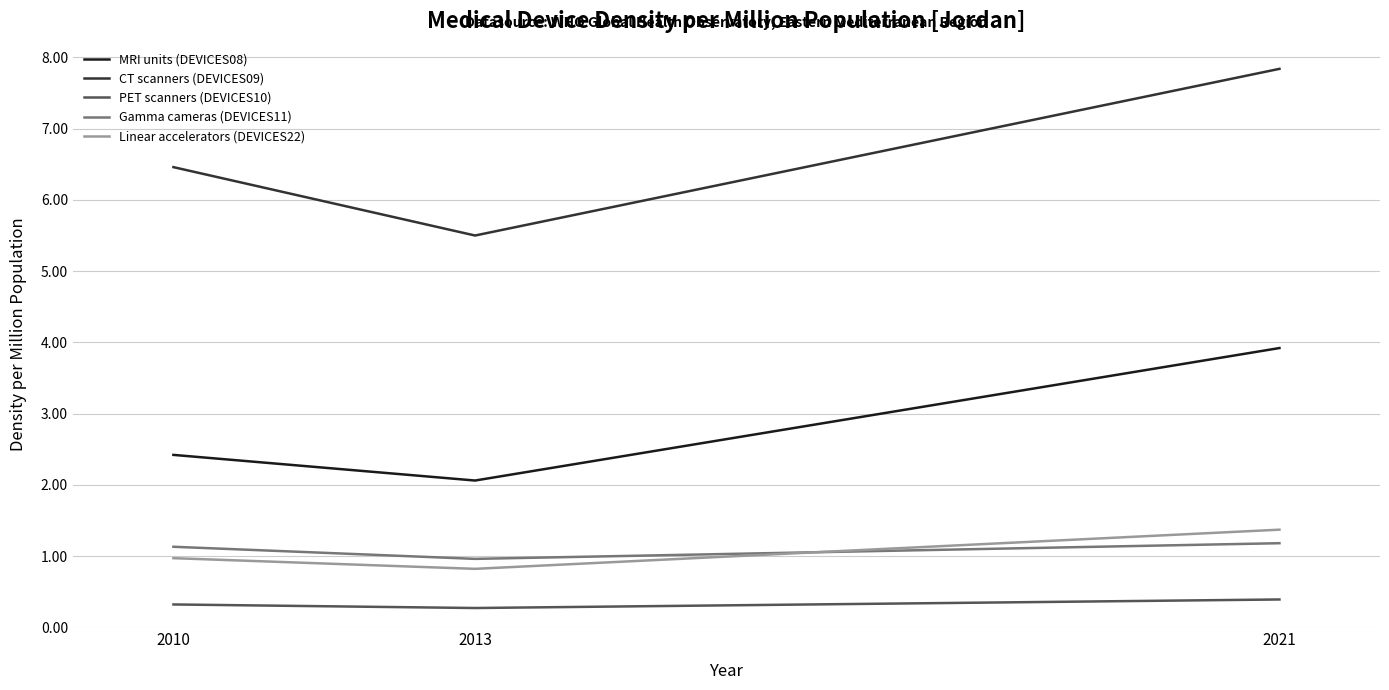

At which category is the sum across all series the highest?

2021